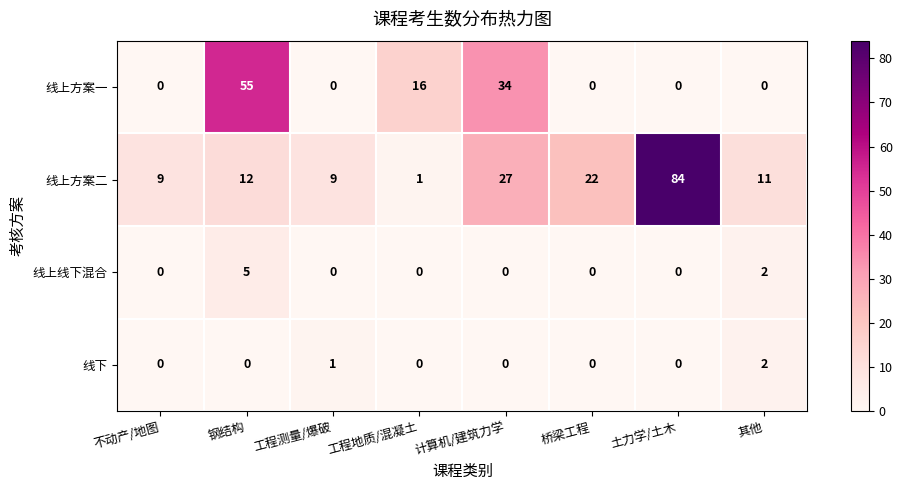

What is the total value across all series at 工程测量/爆破?

10